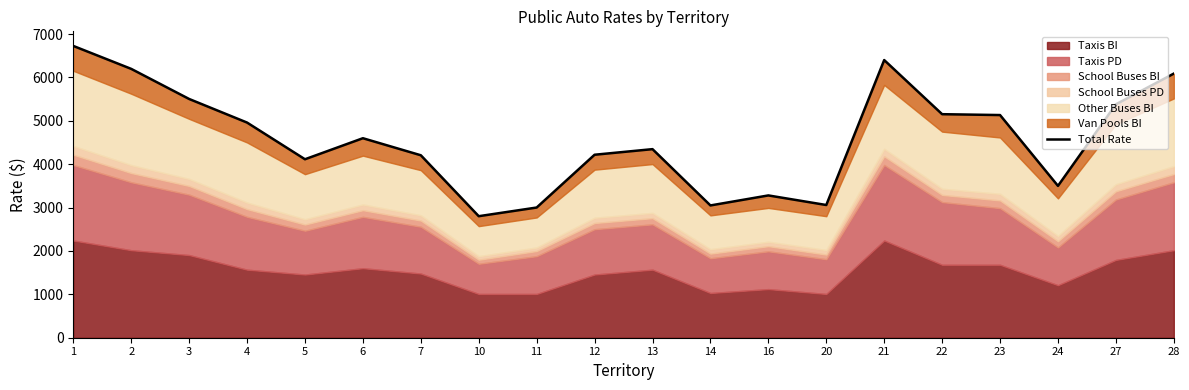

How many interior local peaks (higher than both neighbors) does the data have?

4